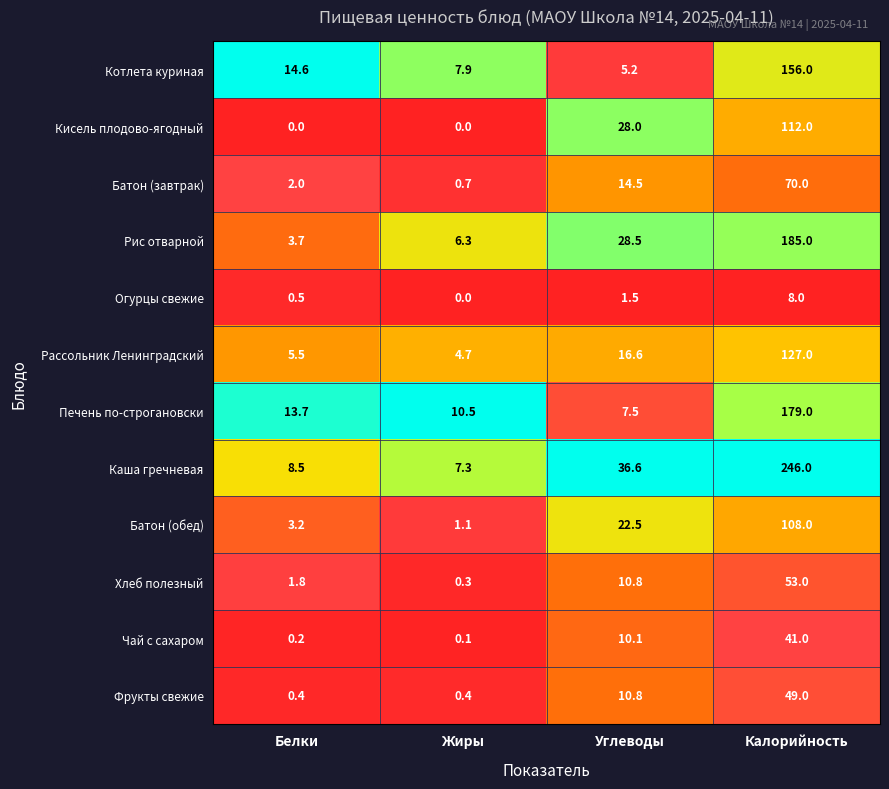

Which label corresponds to the largest value in the chart?

Калорийность